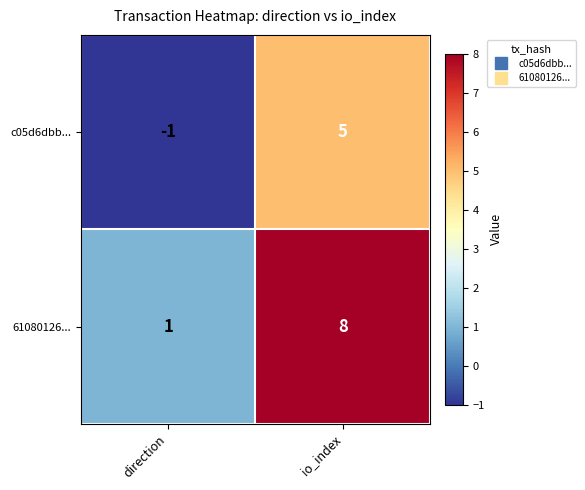

What is the difference between the highest and lowest values at direction?

2